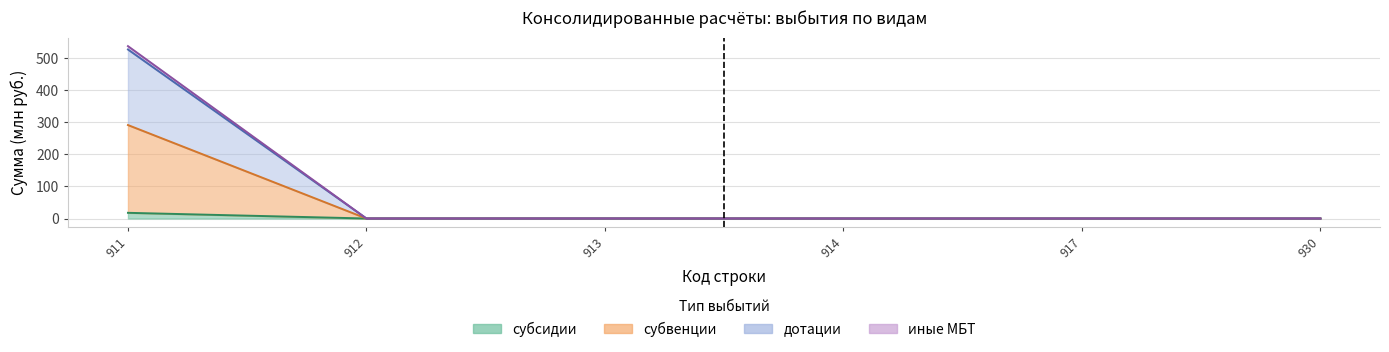

The субвенции series shows 0.0 at 914. True or false?

True